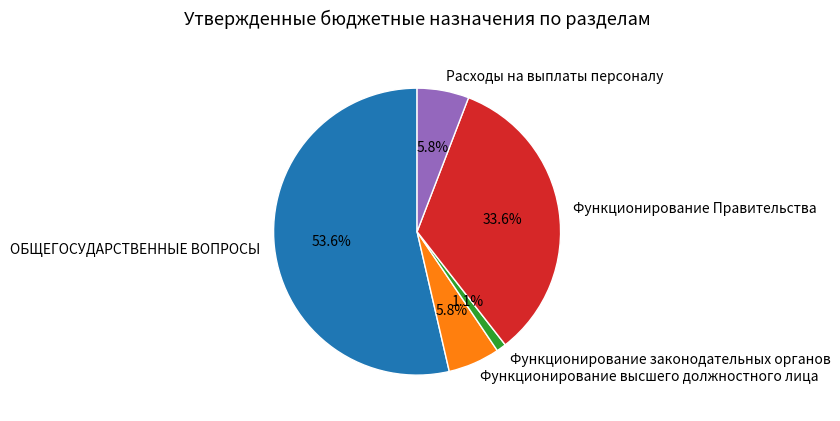

To the nearest percent, what is the average slice percentage?

20%